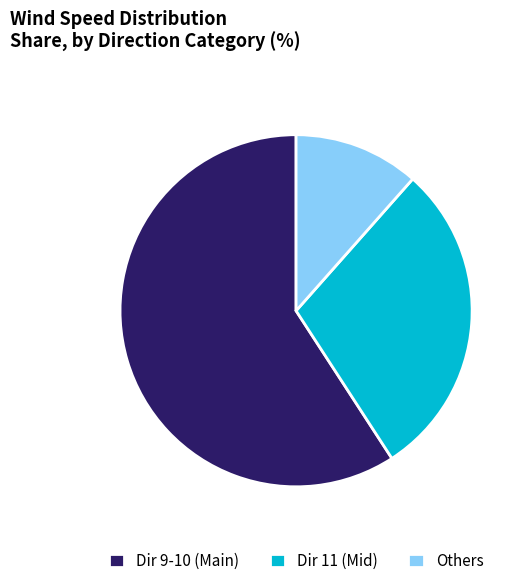

Combined, do Dir 9-10 (Main) and Dir 11 (Mid) account for over 50%?

Yes